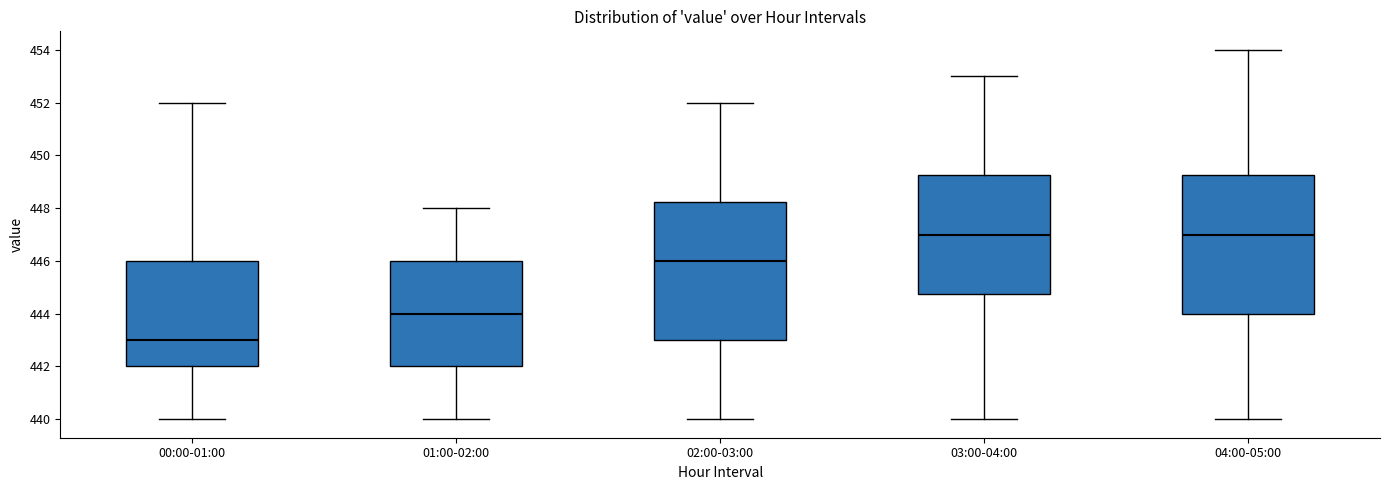

Reading left to right, read every box against the y-axis: the position of its median line, the range the box covers, and the ends of its whiskers. The values are not printed on the chart, so give them approximately, as read against the axis.

00:00-01:00: median 443.0, box 442.0 to 446.0, whiskers 440.0 to 452.0
01:00-02:00: median 444.0, box 442.0 to 446.0, whiskers 440.0 to 448.0
02:00-03:00: median 446.0, box 443.0 to 448.2, whiskers 440.0 to 452.0
03:00-04:00: median 447.0, box 444.8 to 449.2, whiskers 440.0 to 453.0
04:00-05:00: median 447.0, box 444.0 to 449.2, whiskers 440.0 to 454.0